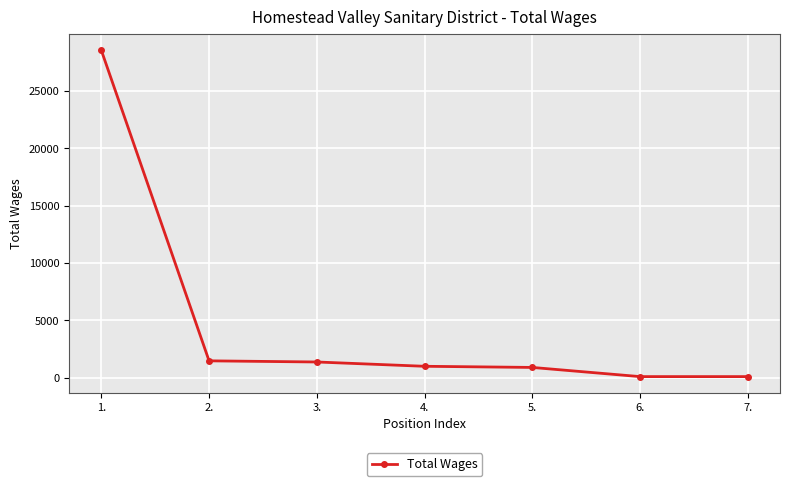

Is it true that the value at 1. is 11969?

False